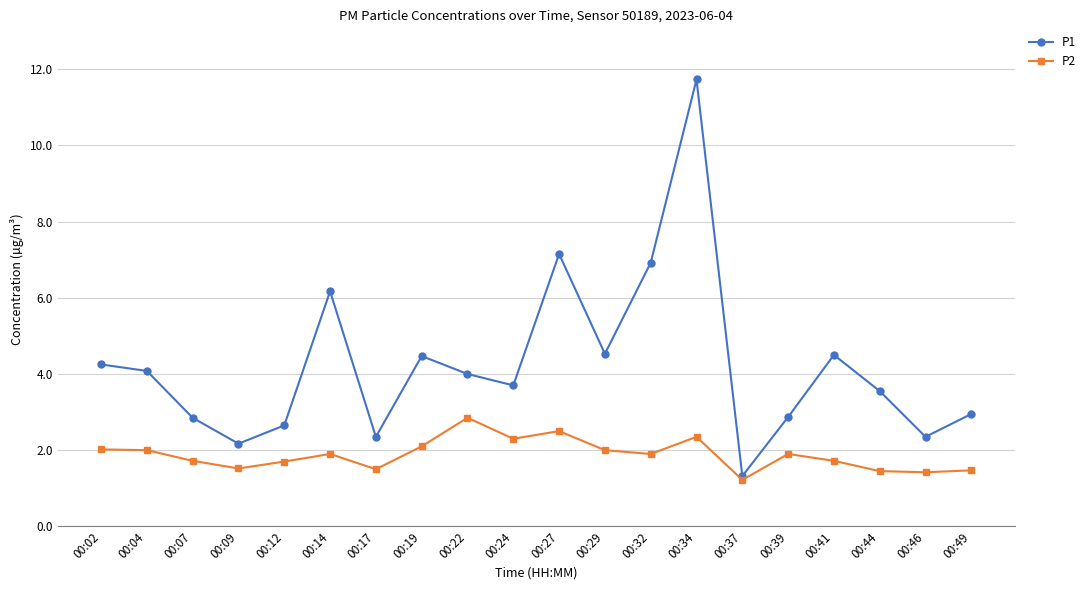

In P2, how many points are higher than both neighbors (excluding endpoints)?

5